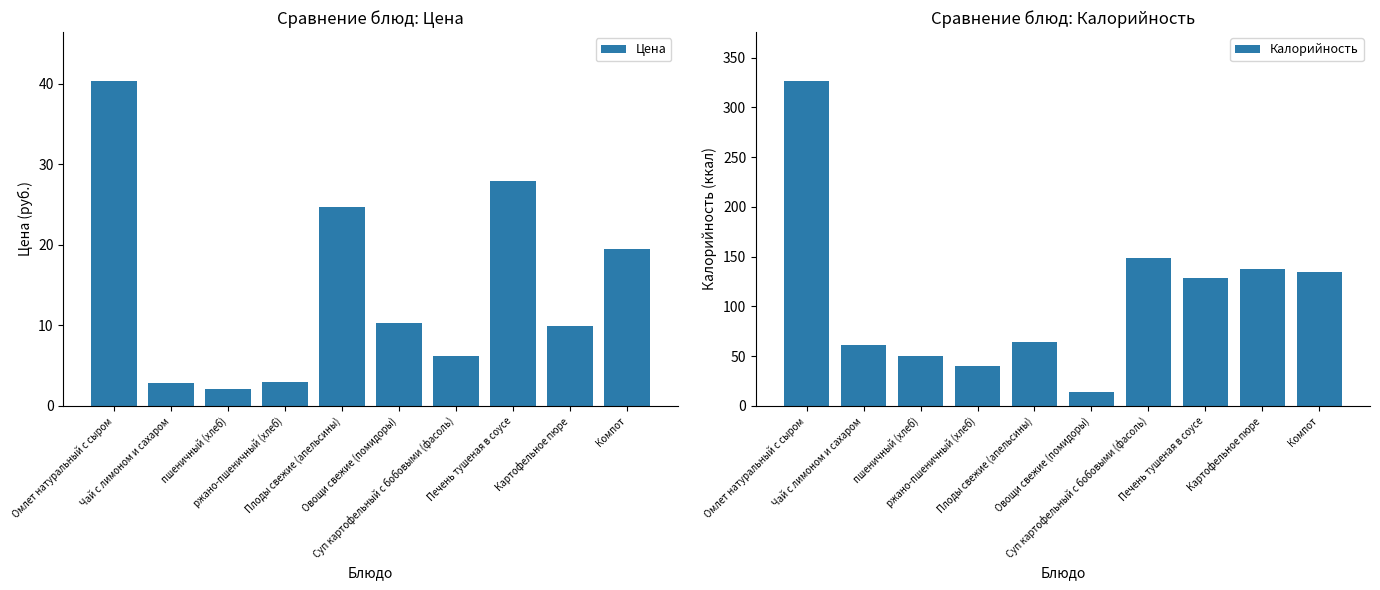

How many distinct data groups are displayed?

2